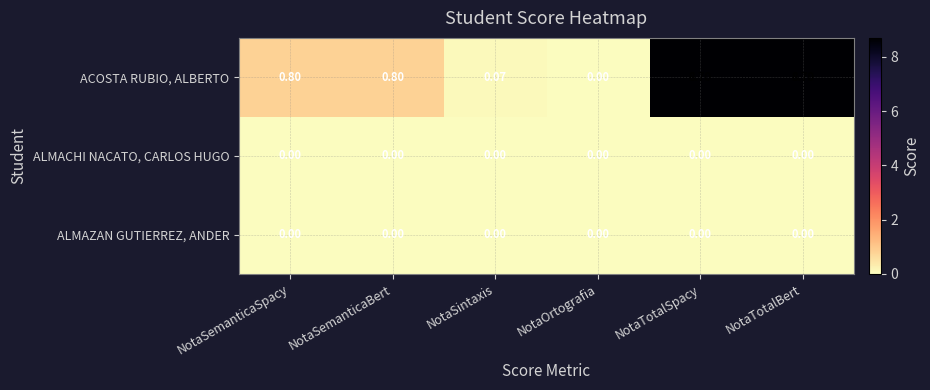

Between NotaSemanticaBert and NotaTotalSpacy, which series saw the biggest shift?

ACOSTA RUBIO, ALBERTO